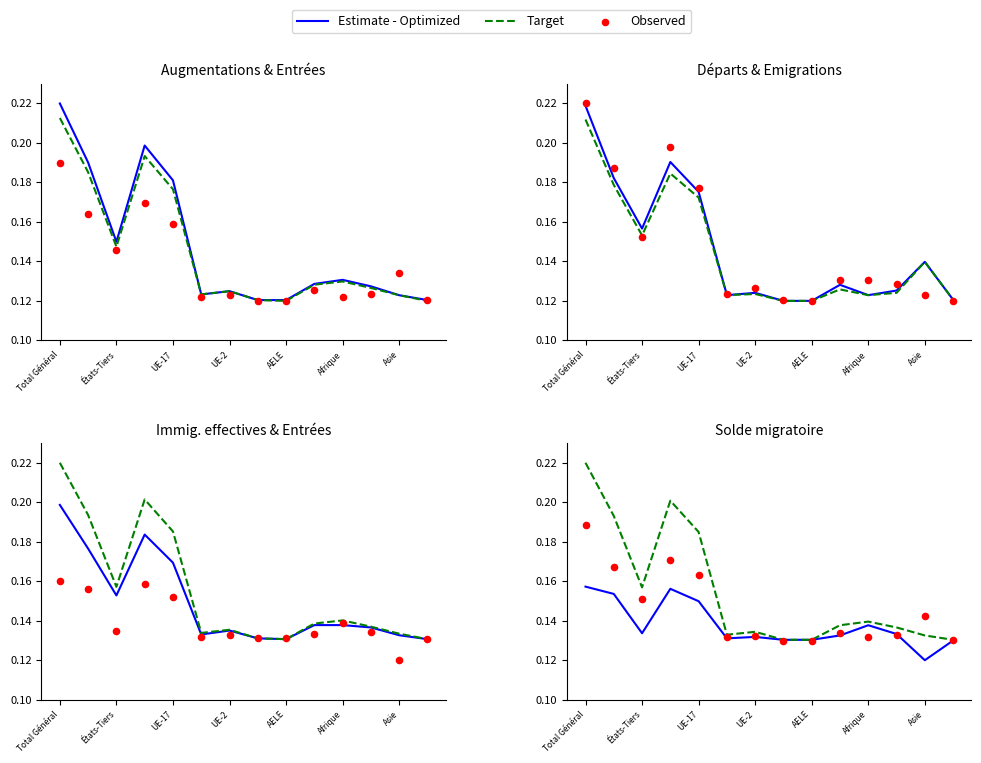

What is the total value across all series at Afrique?

0.4